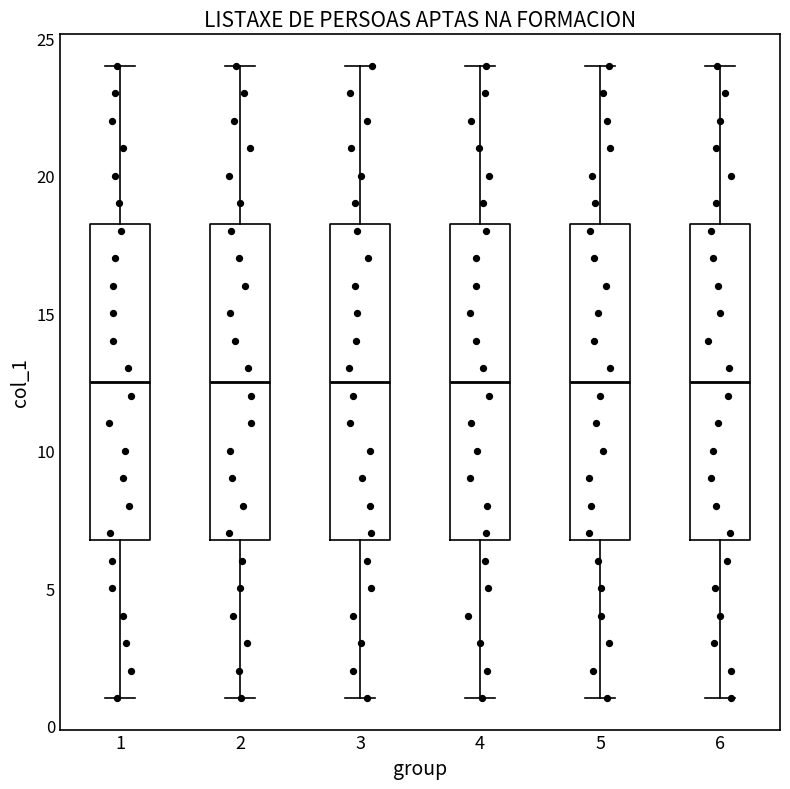

Reading left to right, read every box against the y-axis: the position of its median line, the range the box covers, and the ends of its whiskers. The values are not printed on the chart, so give them approximately, as read against the axis.

1: median 12.5, box 7.0 to 18.5, whiskers 1.0 to 24.0
2: median 12.5, box 7.0 to 18.5, whiskers 1.0 to 24.0
3: median 12.5, box 7.0 to 18.5, whiskers 1.0 to 24.0
4: median 12.5, box 7.0 to 18.5, whiskers 1.0 to 24.0
5: median 12.5, box 7.0 to 18.5, whiskers 1.0 to 24.0
6: median 12.5, box 7.0 to 18.5, whiskers 1.0 to 24.0